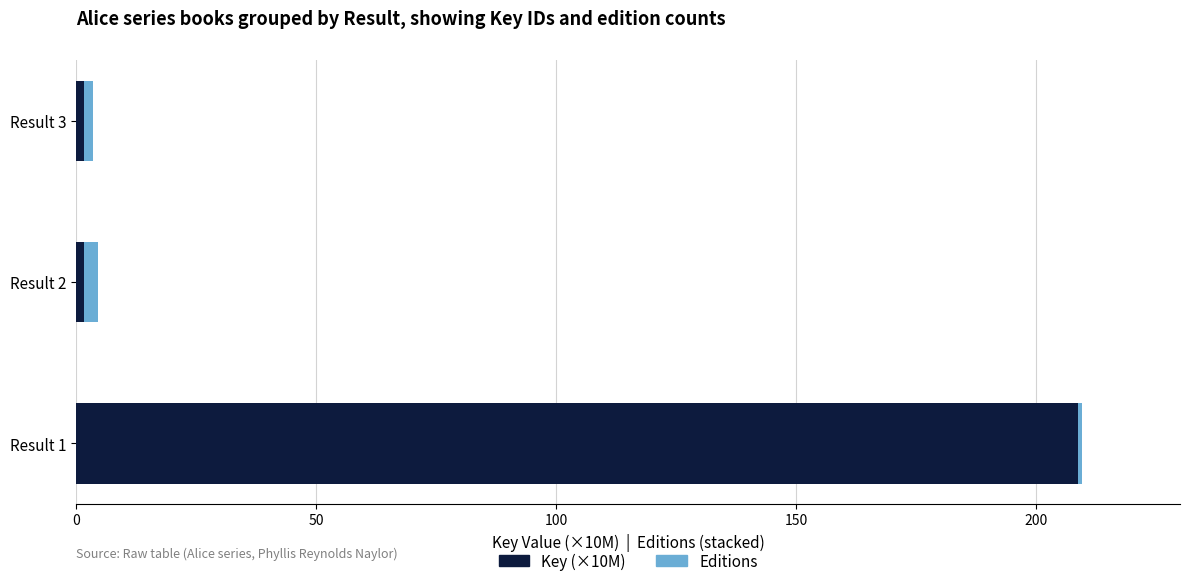

What is the average value of the Key (×10M) series?

70.6